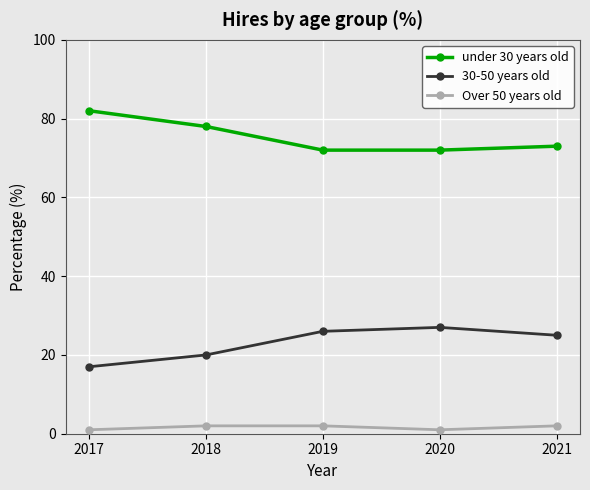

Rank the categories by 30-50 years old value from highest to lowest.

2020, 2019, 2021, 2018, 2017